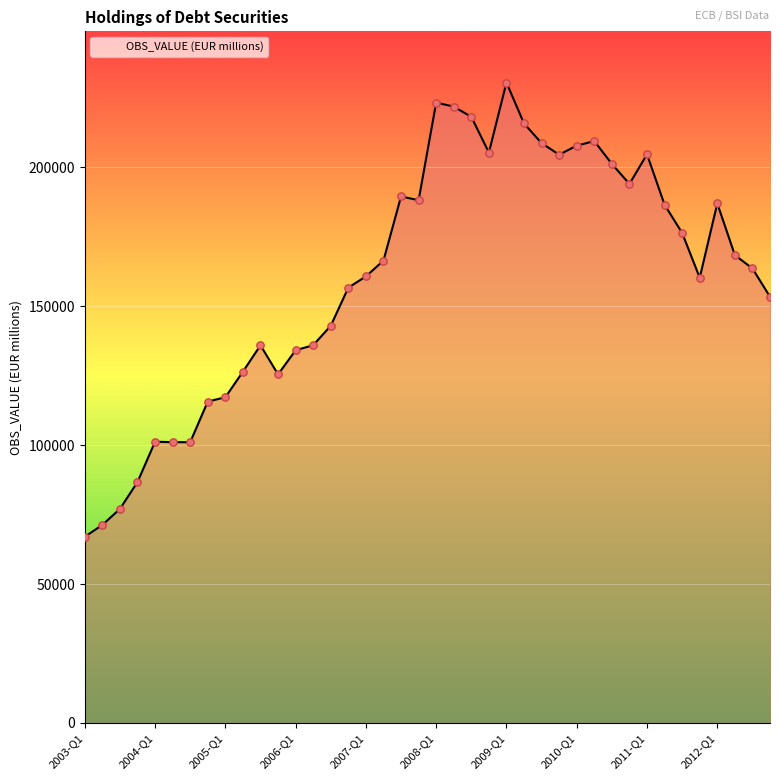

What is the greatest value displayed?

230529.5